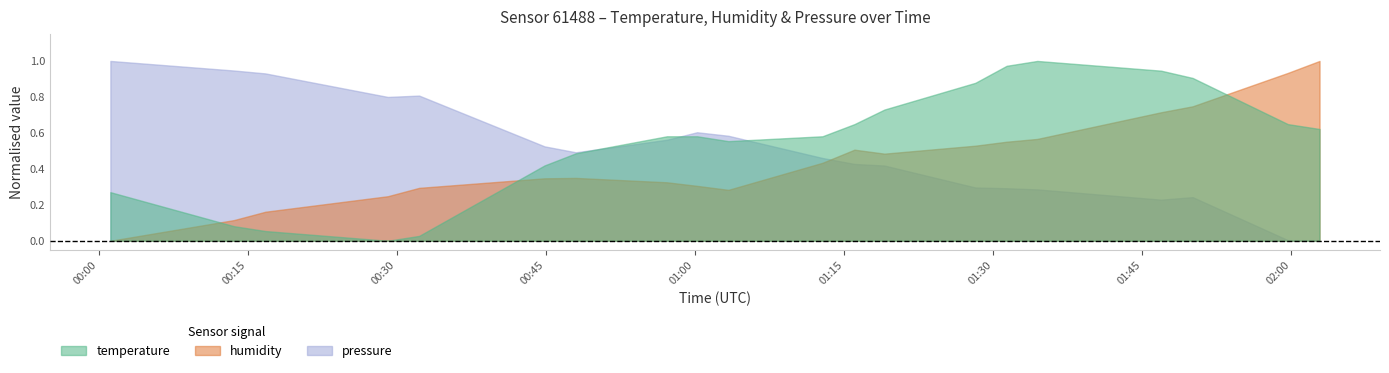

Which series has the largest total across all categories?

temperature